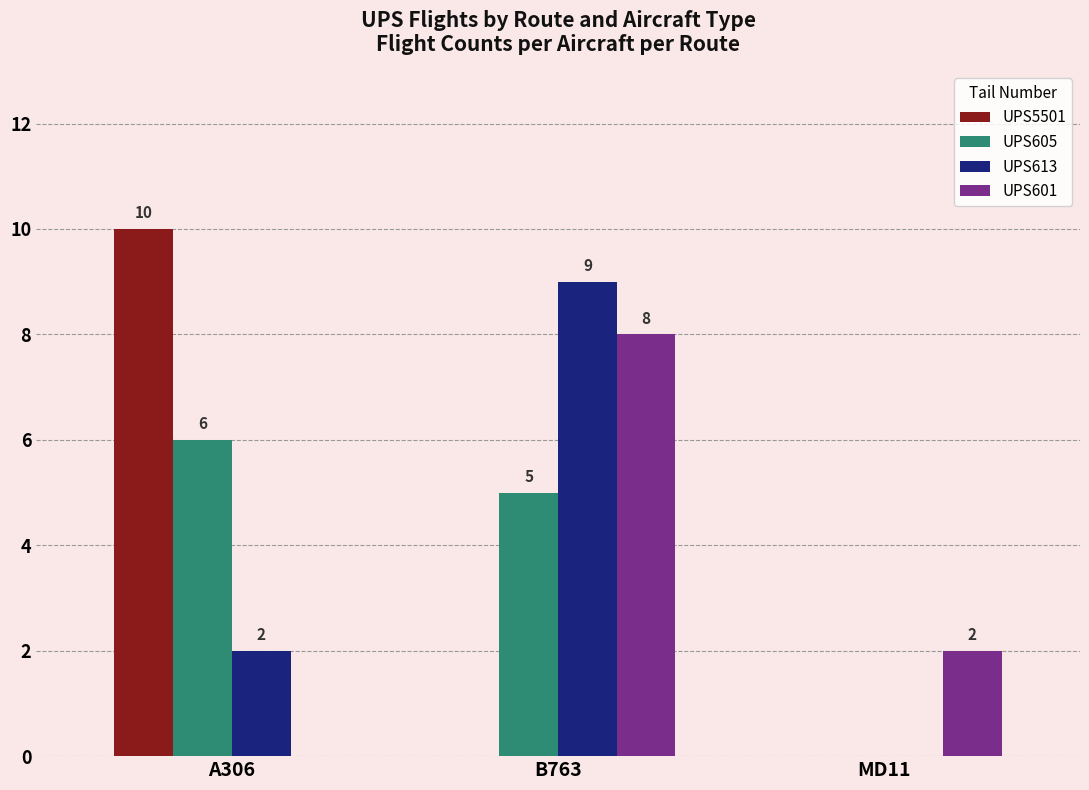

Reading right to left, extract all data points from this chart.

UPS5501: MD11=0	B763=0	A306=10
UPS605: MD11=0	B763=5	A306=6
UPS613: MD11=0	B763=9	A306=2
UPS601: MD11=2	B763=8	A306=0